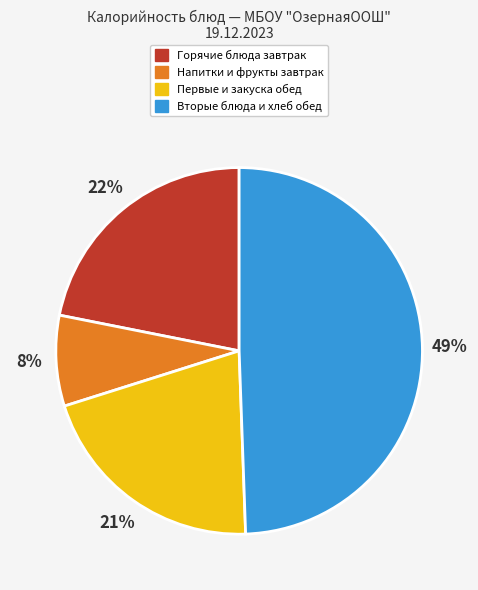

Count the number of slices in the pie.

4